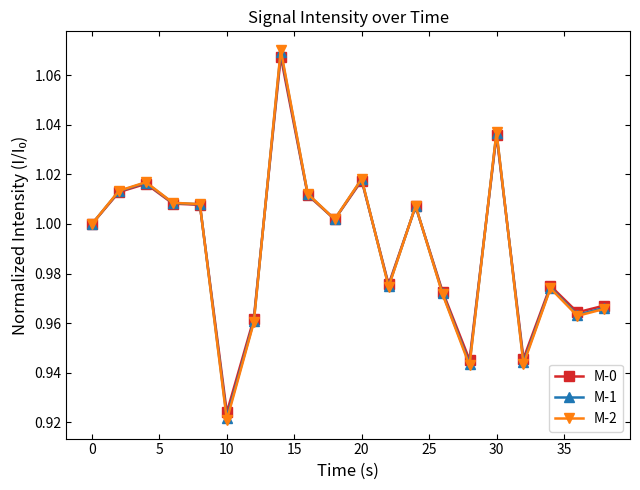

True or false: M-2 has more than 2 interior local peaks.

True